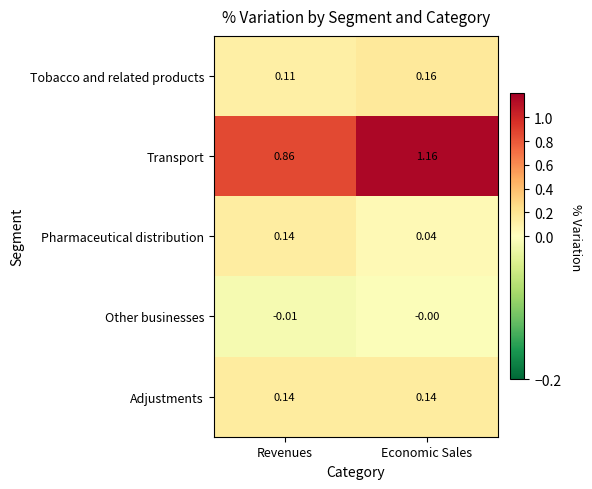

Which series has the widest spread of values?

Transport